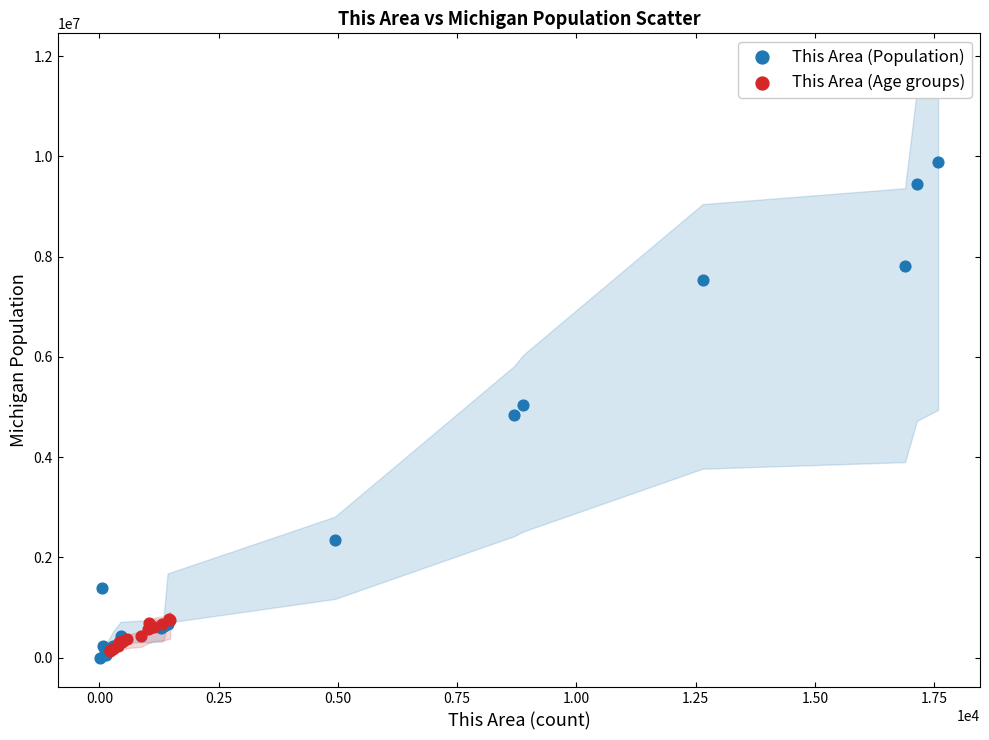

Which series reaches the maximum Y coordinate?

This Area (Population)